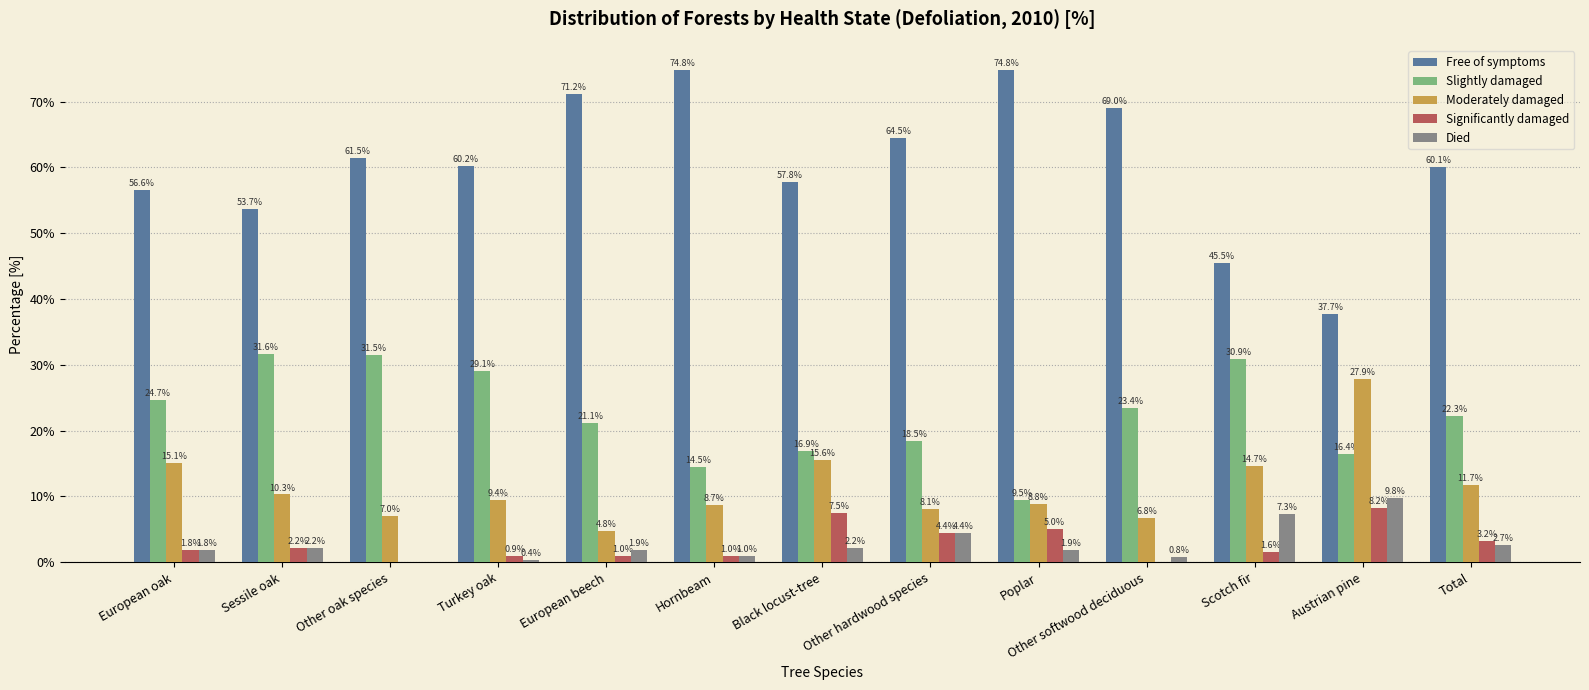

True or false: Significantly damaged has a value of 5.0 at Poplar.

True